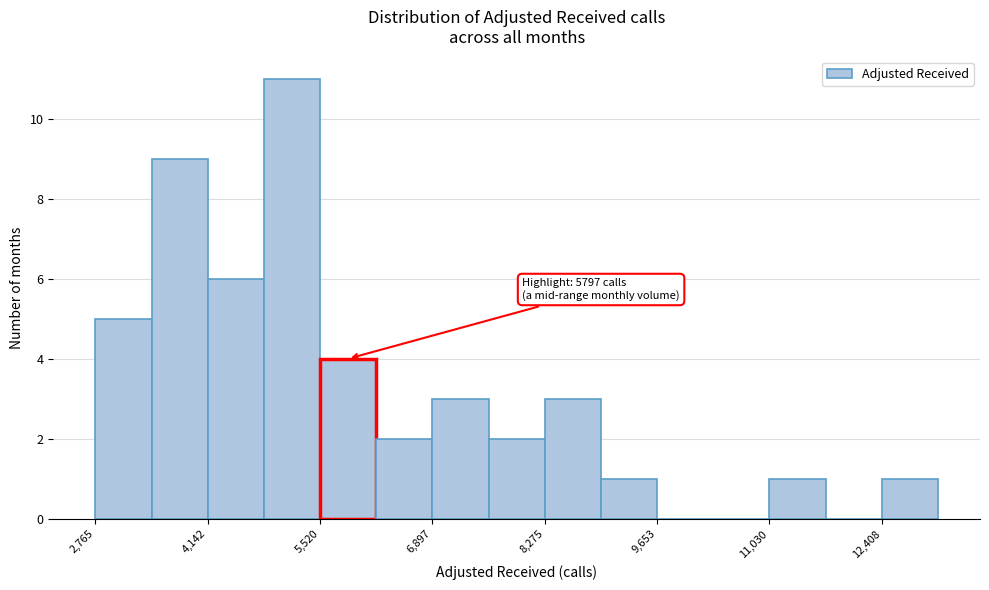

Around what value on the x-axis is the tallest bar? Give the approximate position of its centre, as read against the axis.

5200